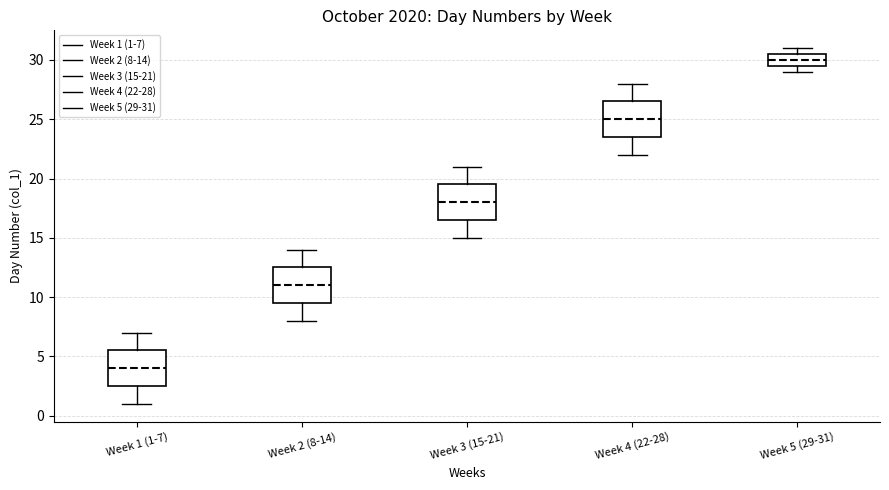

Where is the upper edge of the box for Week 2 (8-14) on the y-axis? The values are not printed on the chart, so give them approximately, as read against the axis.

12.5